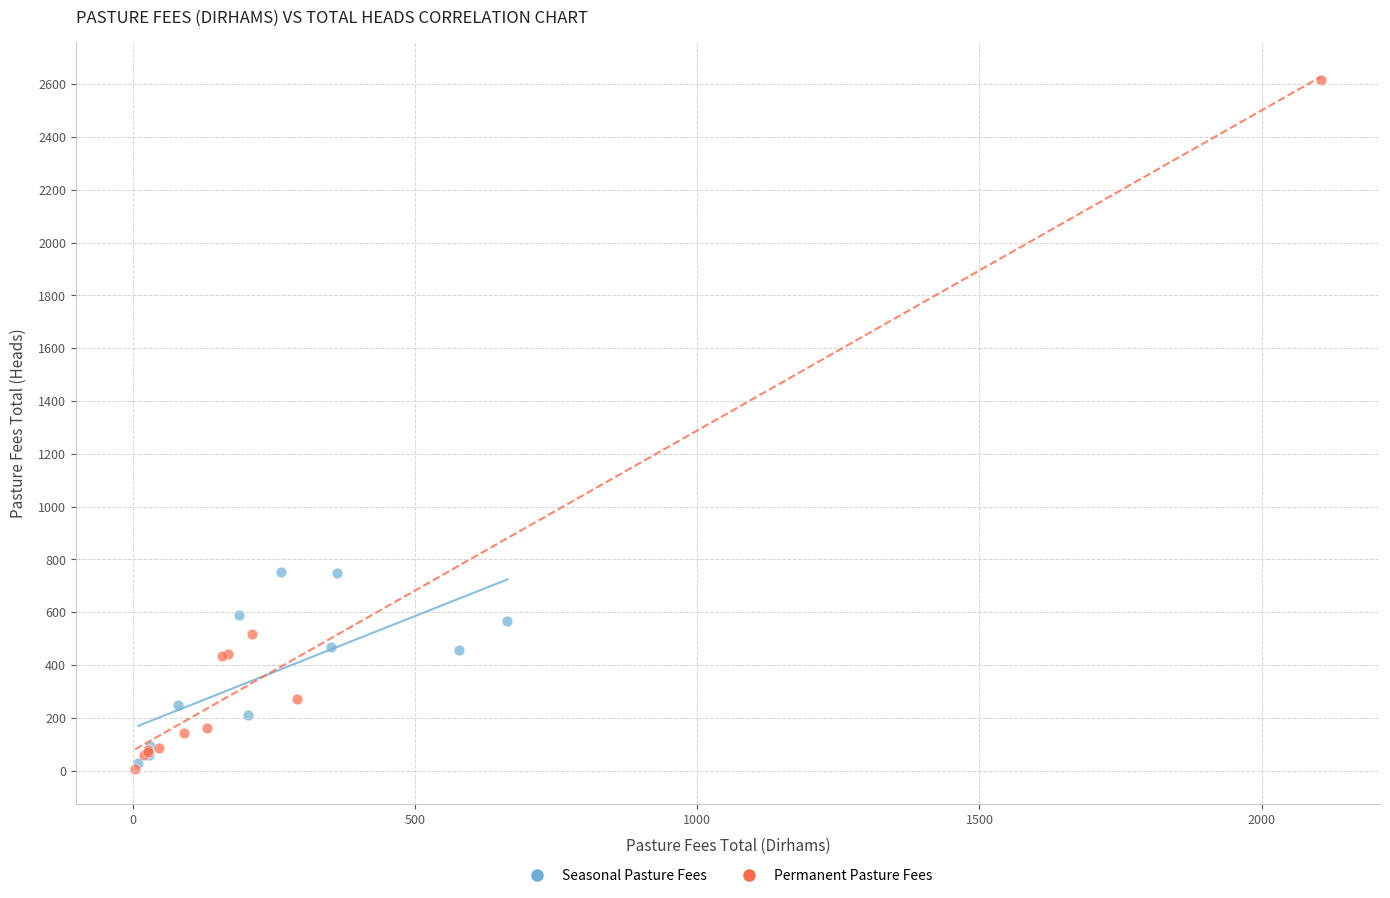

Which series has the largest Y range (max minus min)?

Permanent Pasture Fees